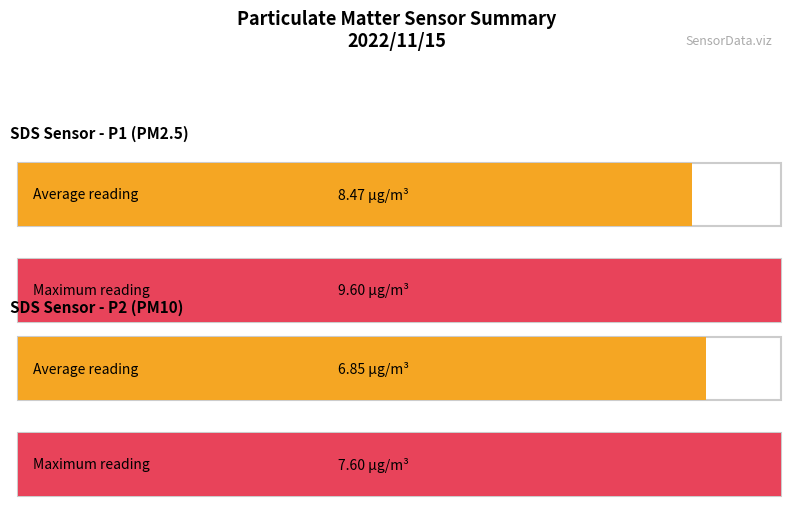

Which series has the widest spread of values?

SDS_P1